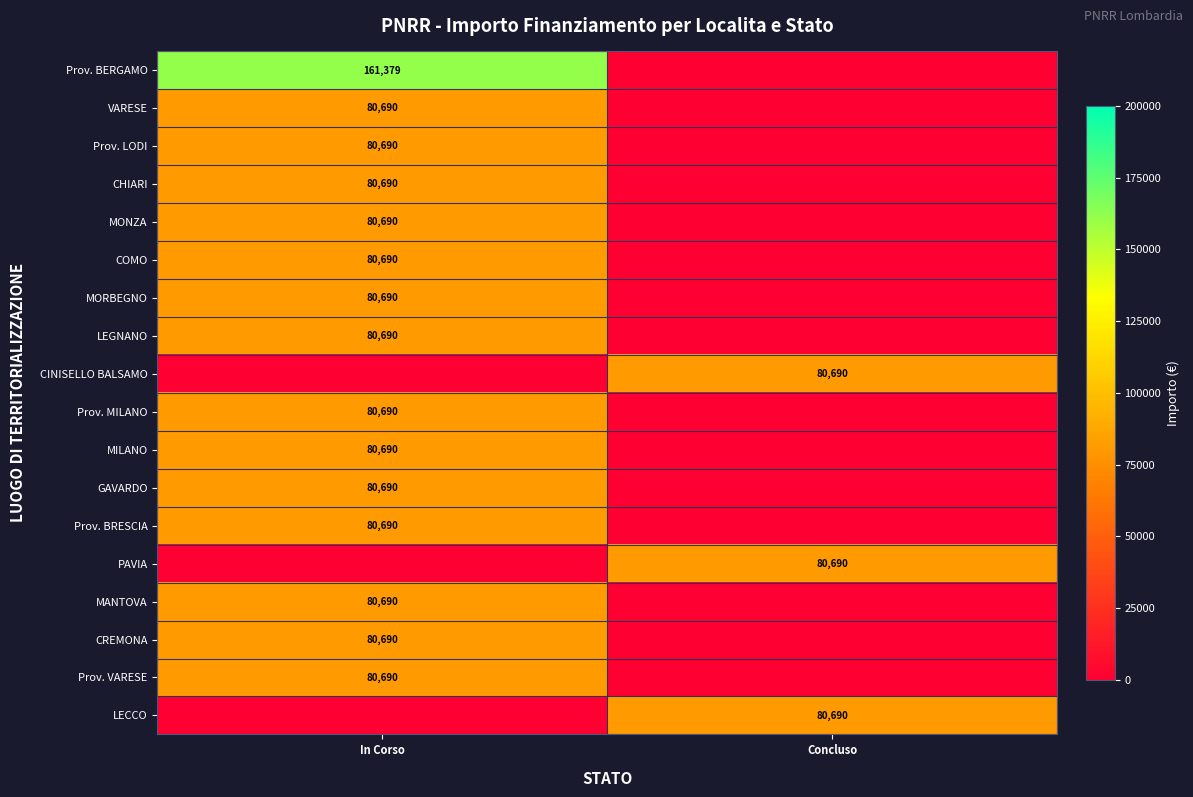

Is it true that MILANO equals 80690 at In Corso?

True